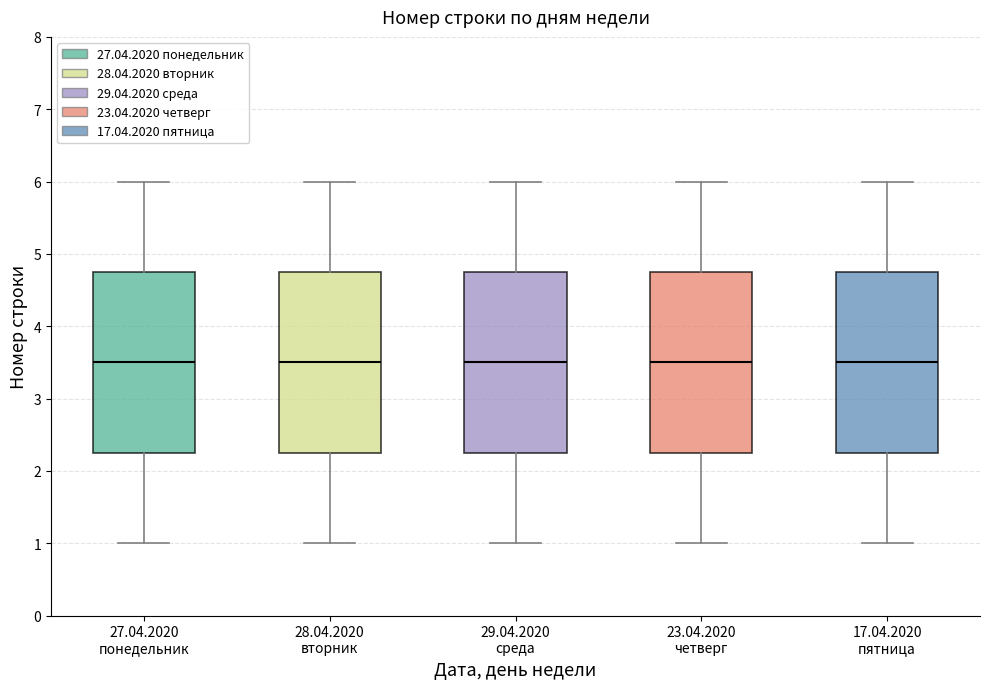

Reading left to right, transcribe this box plot: for each box, give where its median line is, the range the box spans, and where its two whiskers end, as read against the y-axis. The values are not printed on the chart, so give them approximately, as read against the axis.

27.04.2020 понедельник: median 3.5, box 2.3 to 4.8, whiskers 1.0 to 6.0
28.04.2020 вторник: median 3.5, box 2.3 to 4.8, whiskers 1.0 to 6.0
29.04.2020 среда: median 3.5, box 2.3 to 4.8, whiskers 1.0 to 6.0
23.04.2020 четверг: median 3.5, box 2.3 to 4.8, whiskers 1.0 to 6.0
17.04.2020 пятница: median 3.5, box 2.3 to 4.8, whiskers 1.0 to 6.0